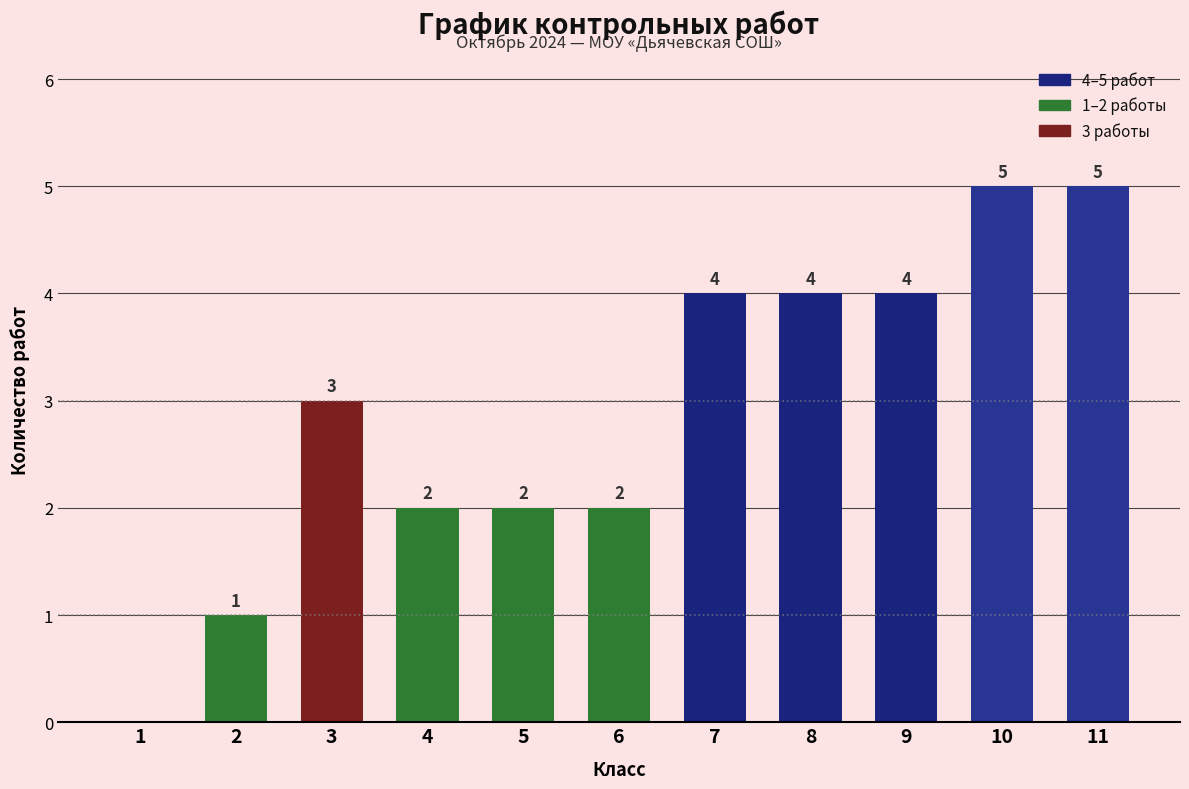

Reading left to right, what are all the values shown in this chart?

1=0	2=1	3=3	4=2	5=2	6=2	7=4	8=4	9=4	10=5	11=5